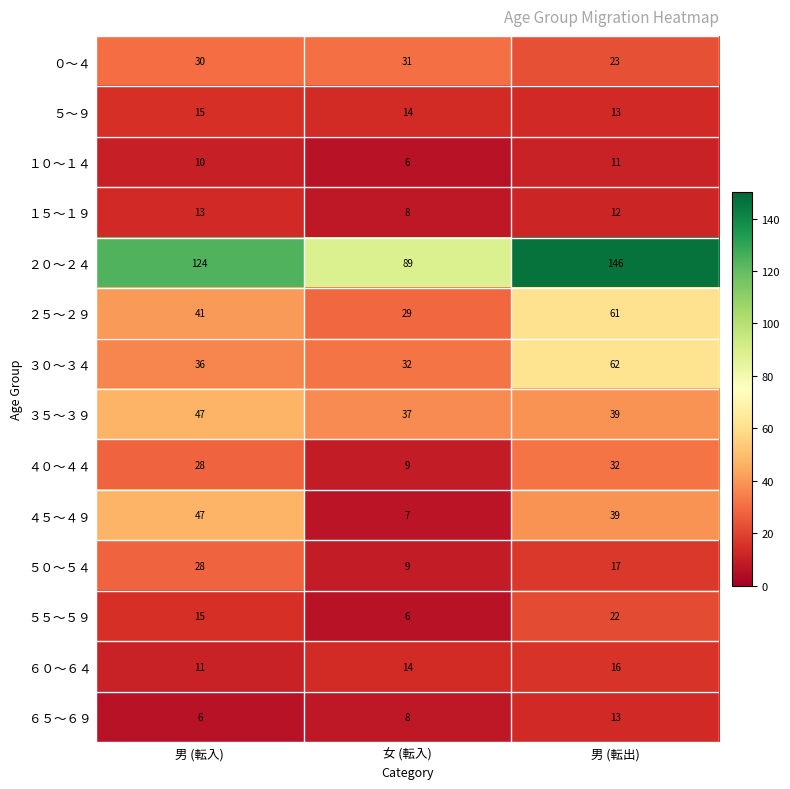

The value of ０～４ at 女 (転入) is 31. True or false?

True